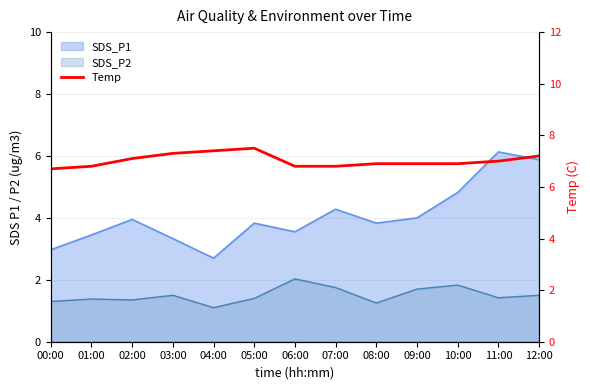

What is the average value?

7.0